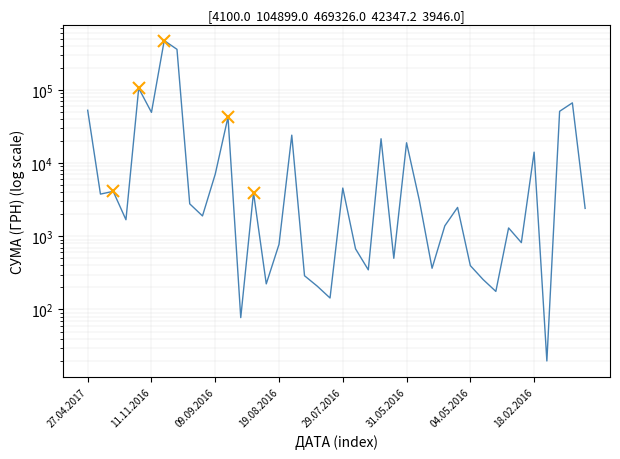

Where does the data first go above 2474?

27.04.2017